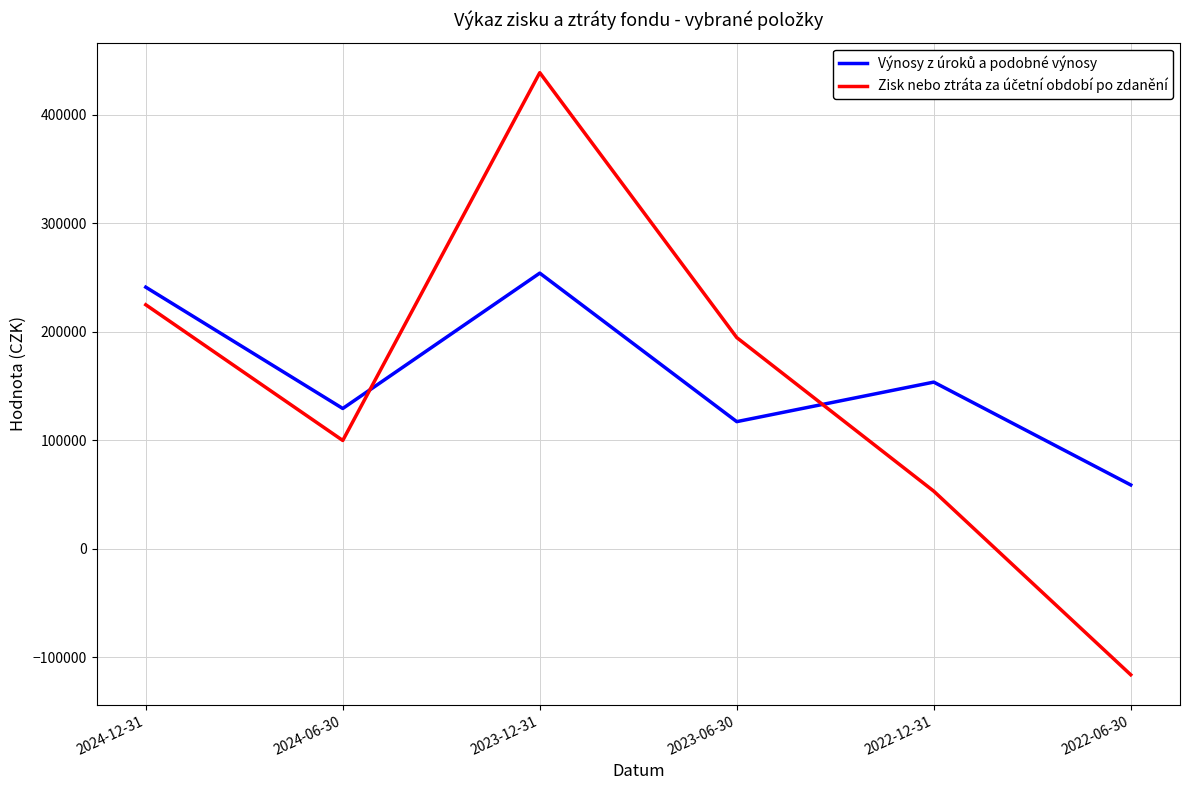

Which label corresponds to the smallest value in the chart?

2022-06-30